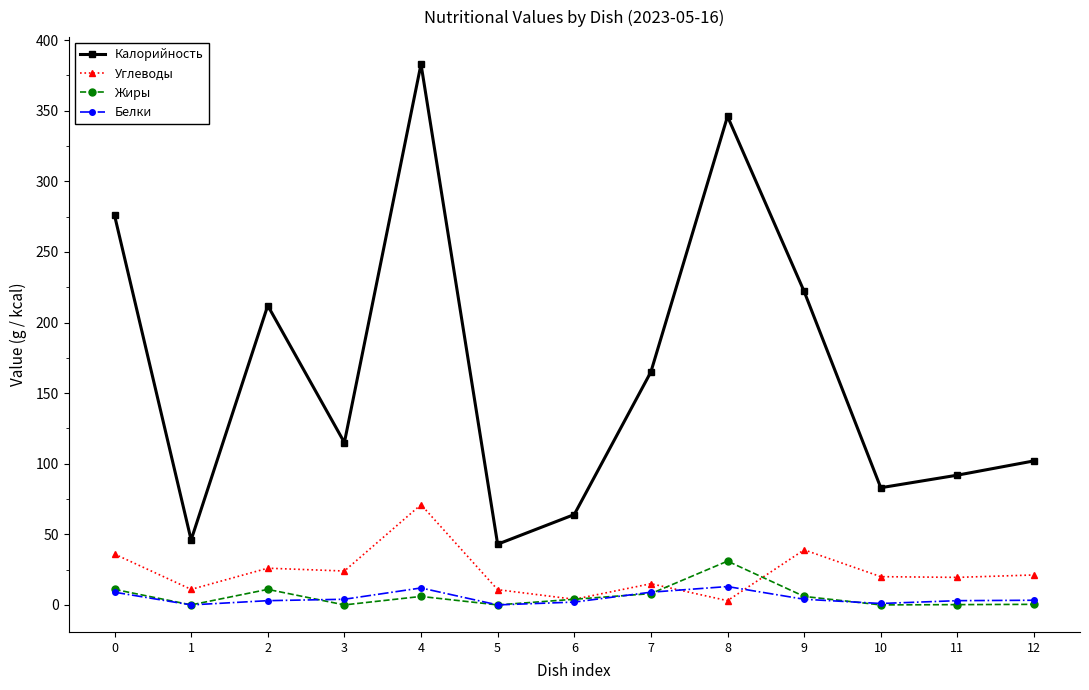

What is the maximum value for Белки?

13.0